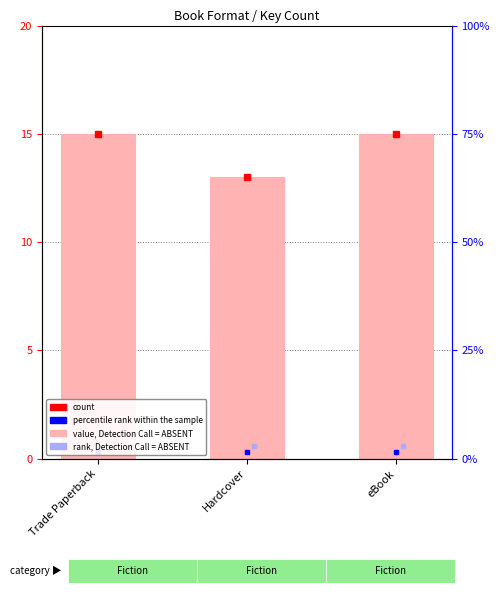

Reading right to left, what are all the values shown in this chart?

eBook=15	Hardcover=13	Trade Paperback=15